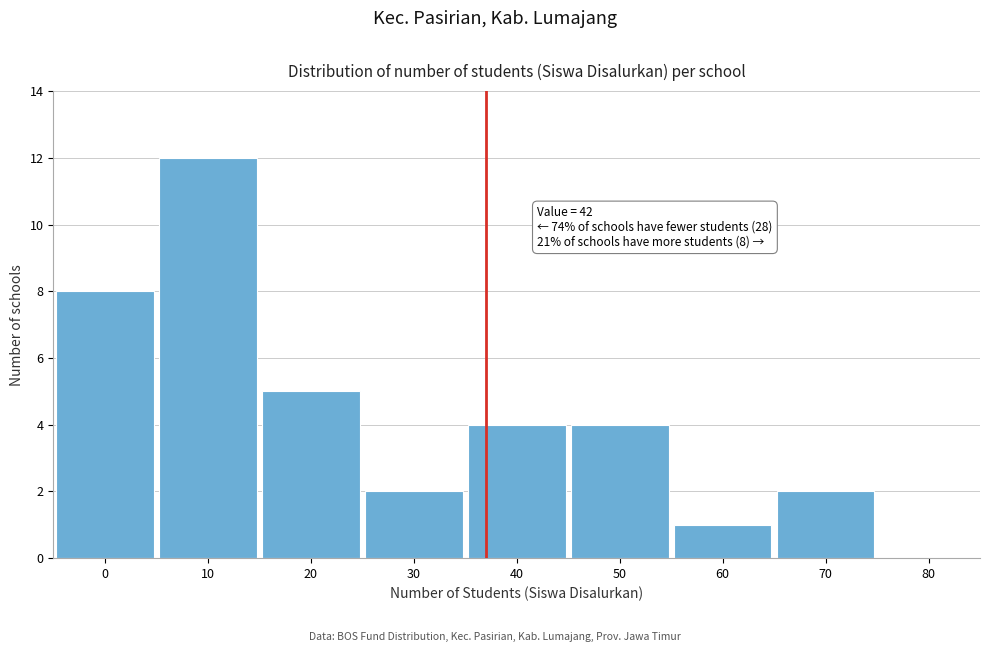

Reading left to right, extract all data points from this chart.

0=8	10=12	20=5	30=2	40=4	50=4	60=1	70=2	80=0